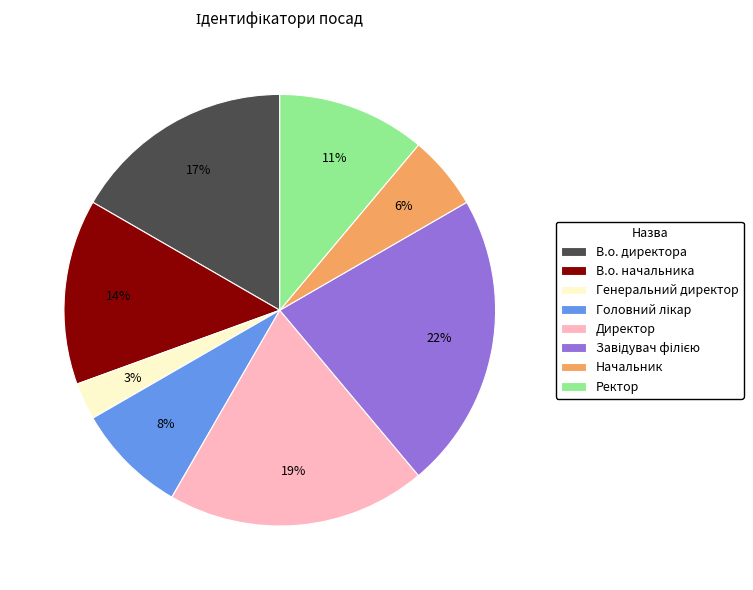

Is there a majority slice in this chart?

No